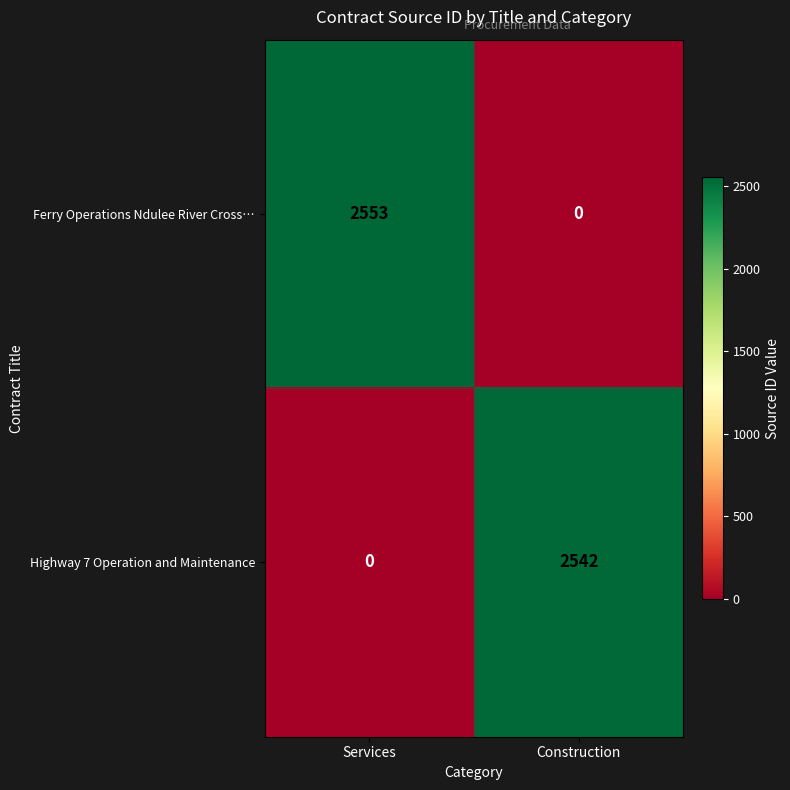

At which category is the sum across all series the highest?

Services